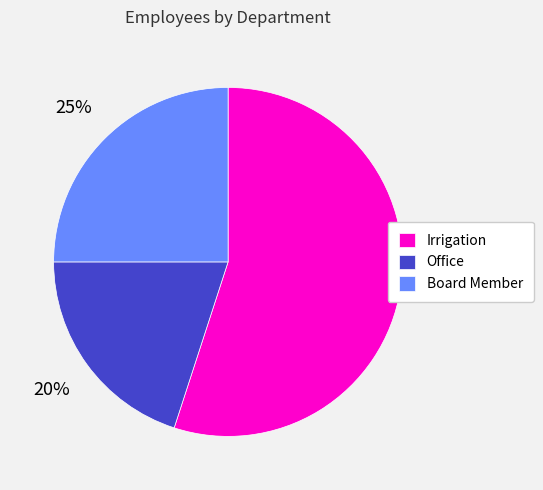

How many segments does this pie chart have?

3